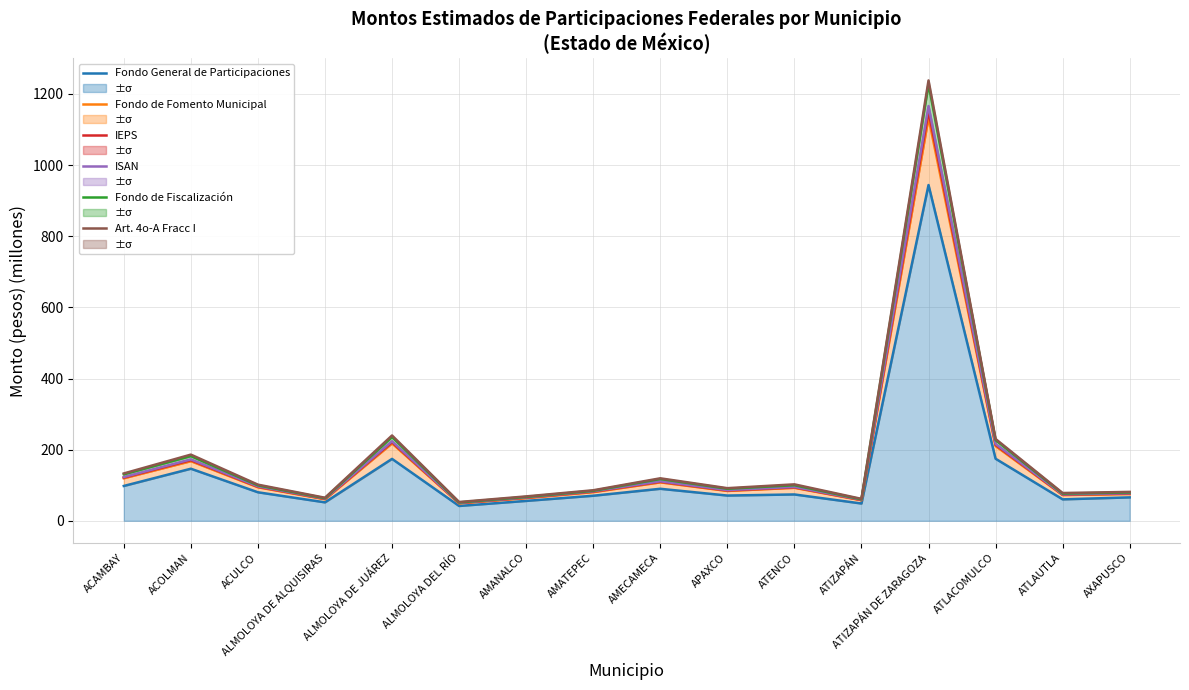

Does the chart display data point markers on the line(s)?

No